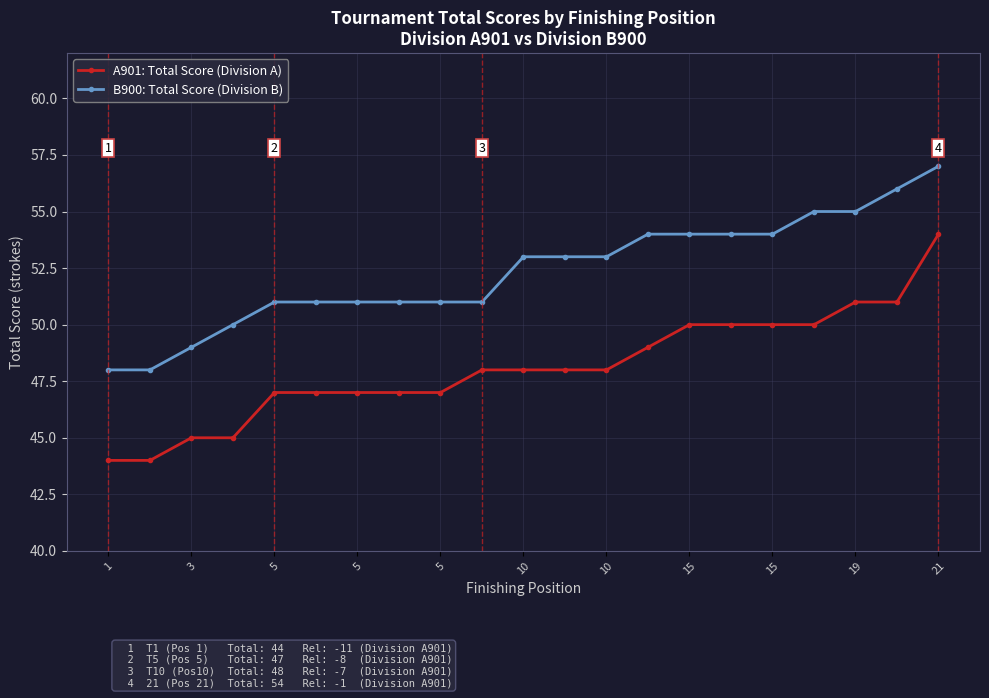

What is the value of the A901: Total Score (Division A) point at the 4th from the left?

45